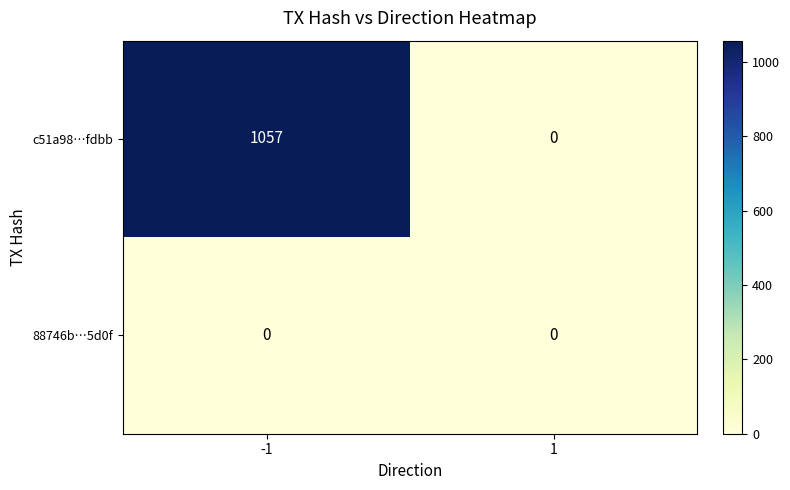

Count the number of data series in this chart.

2